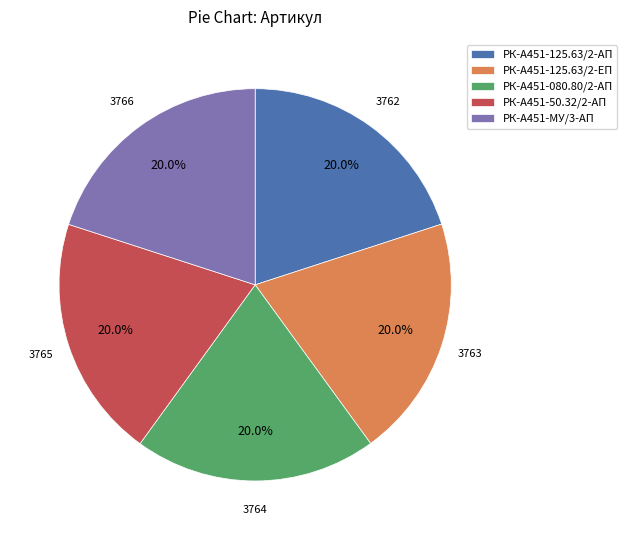

Does any single category account for the majority?

No